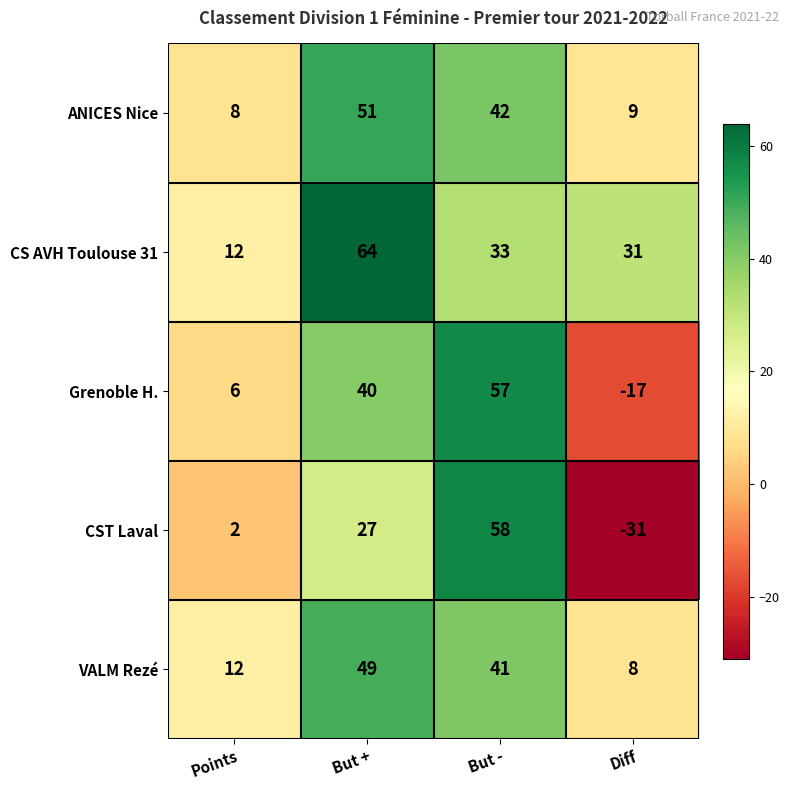

Between But + and Diff, which series saw the biggest shift?

CST Laval